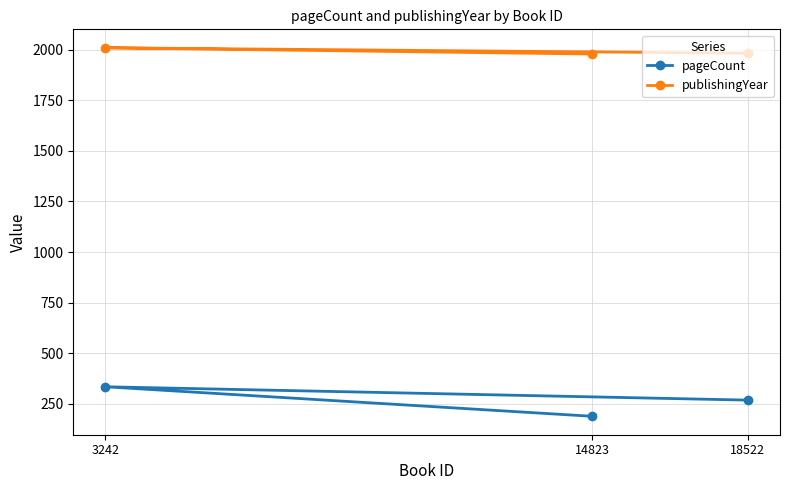

Is it true that publishingYear equals 1287 at 18522?

False